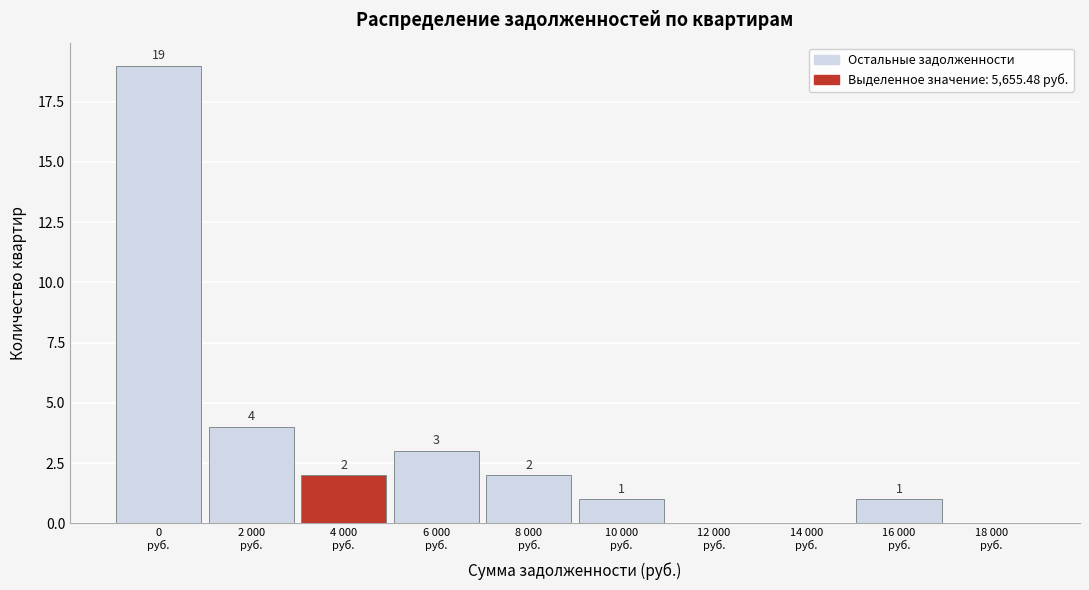

What is the greatest value displayed?

19